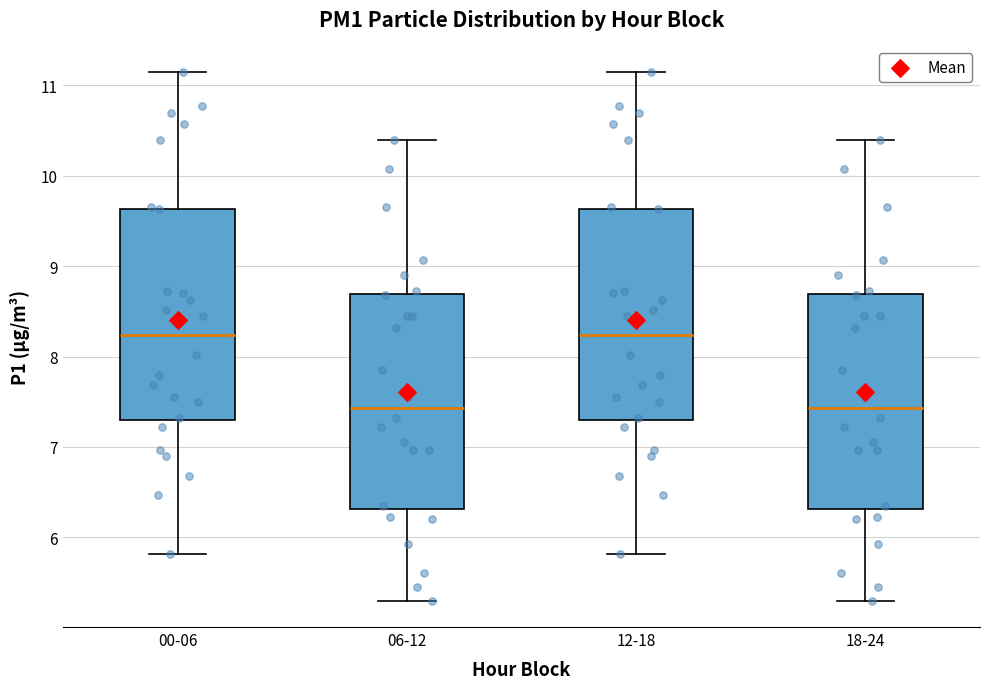

Reading left to right, transcribe this box plot: for each box, give where its median line is, the range the box spans, and where its two whiskers end, as read against the y-axis. The values are not printed on the chart, so give them approximately, as read against the axis.

00-06: median 8.2, box 7.3 to 9.6, whiskers 5.8 to 11.2
06-12: median 7.4, box 6.3 to 8.7, whiskers 5.3 to 10.4
12-18: median 8.2, box 7.3 to 9.6, whiskers 5.8 to 11.2
18-24: median 7.4, box 6.3 to 8.7, whiskers 5.3 to 10.4